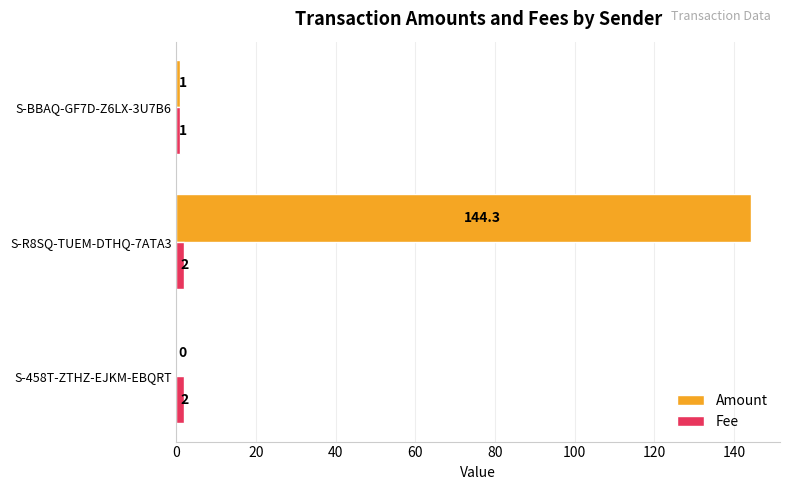

Which series changed the most between S-458T-ZTHZ-EJKM-EBQRT and S-R8SQ-TUEM-DTHQ-7ATA3?

Amount